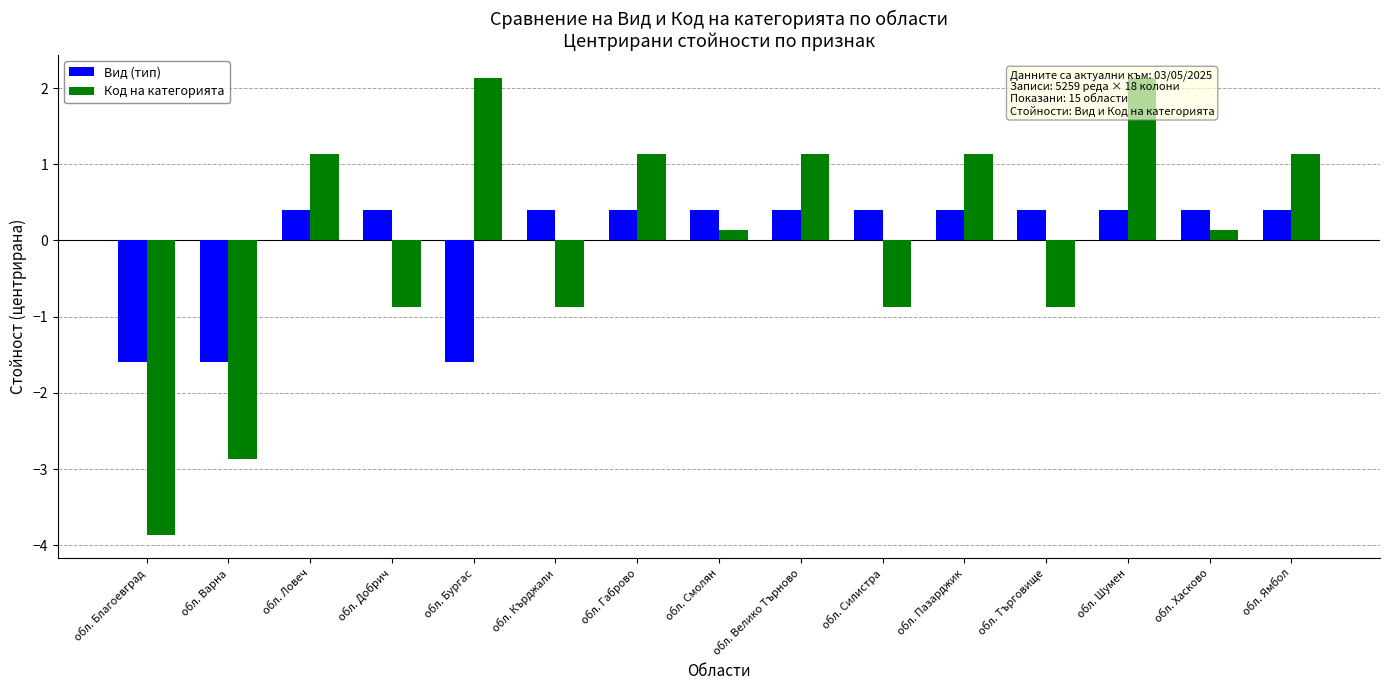

Is the value of Код на категорията at обл. Ямбол greater than the value of Вид (тип) at обл. Добрич?

Yes